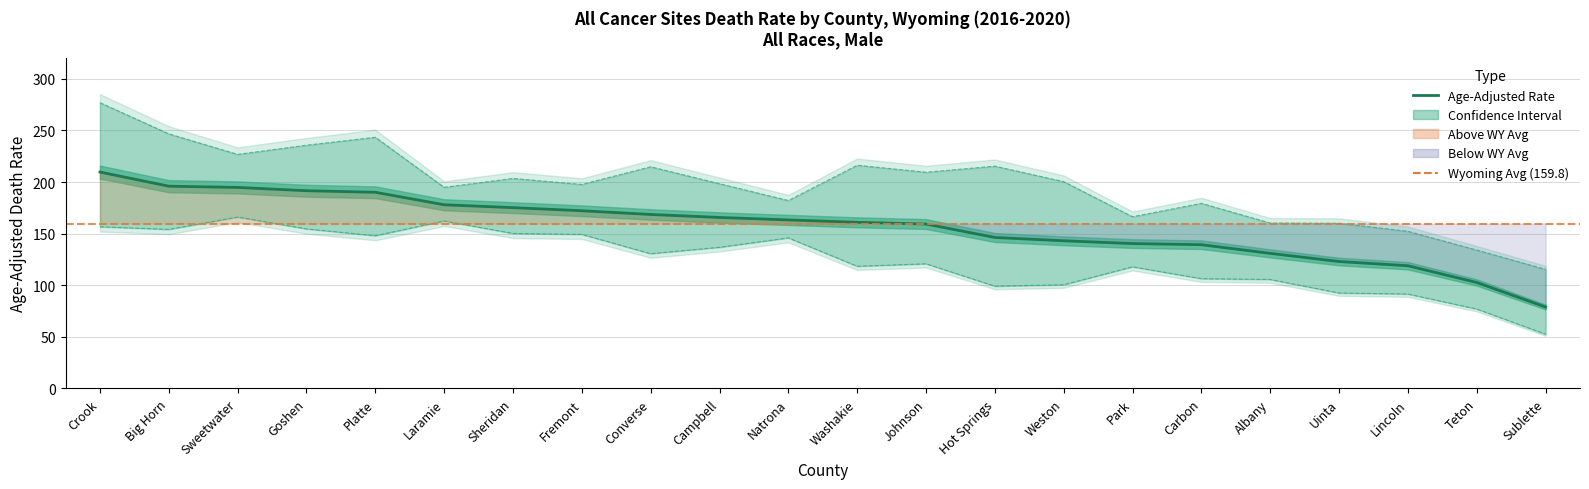

True or false: Age-Adjusted Rate and Upper CI intersect in this chart.

False